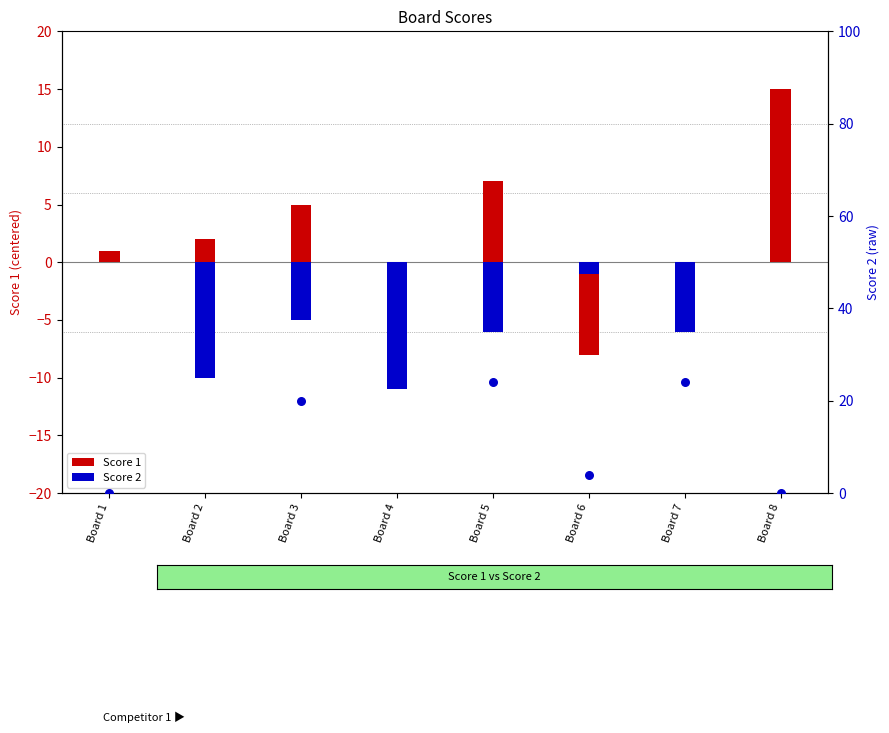

Which series has the largest total across all categories?

Score 2 (dot)